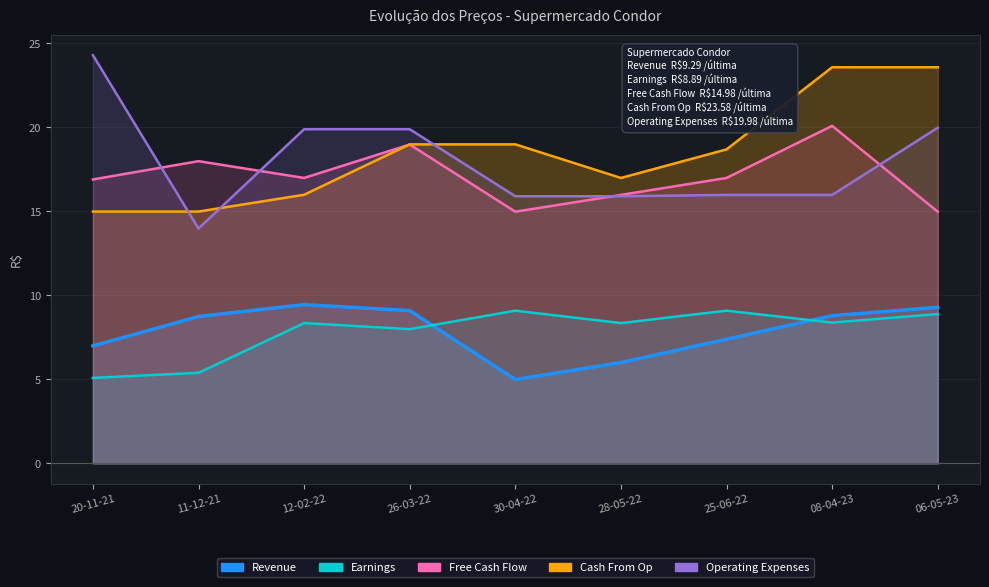

How many values in the Revenue series are below 8?

4